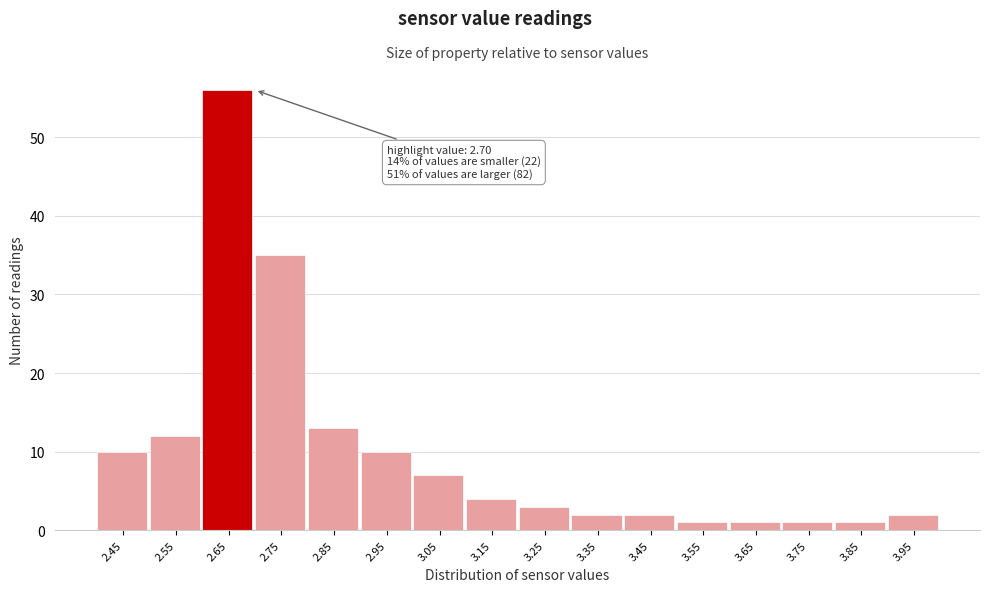

Reading left to right, extract all data points from this chart.

2.45=10	2.55=12	2.65=56	2.75=35	2.85=13	2.95=10	3.05=7	3.15=4	3.25=3	3.35=2	3.45=2	3.55=1	3.65=1	3.75=1	3.85=1	3.95=2